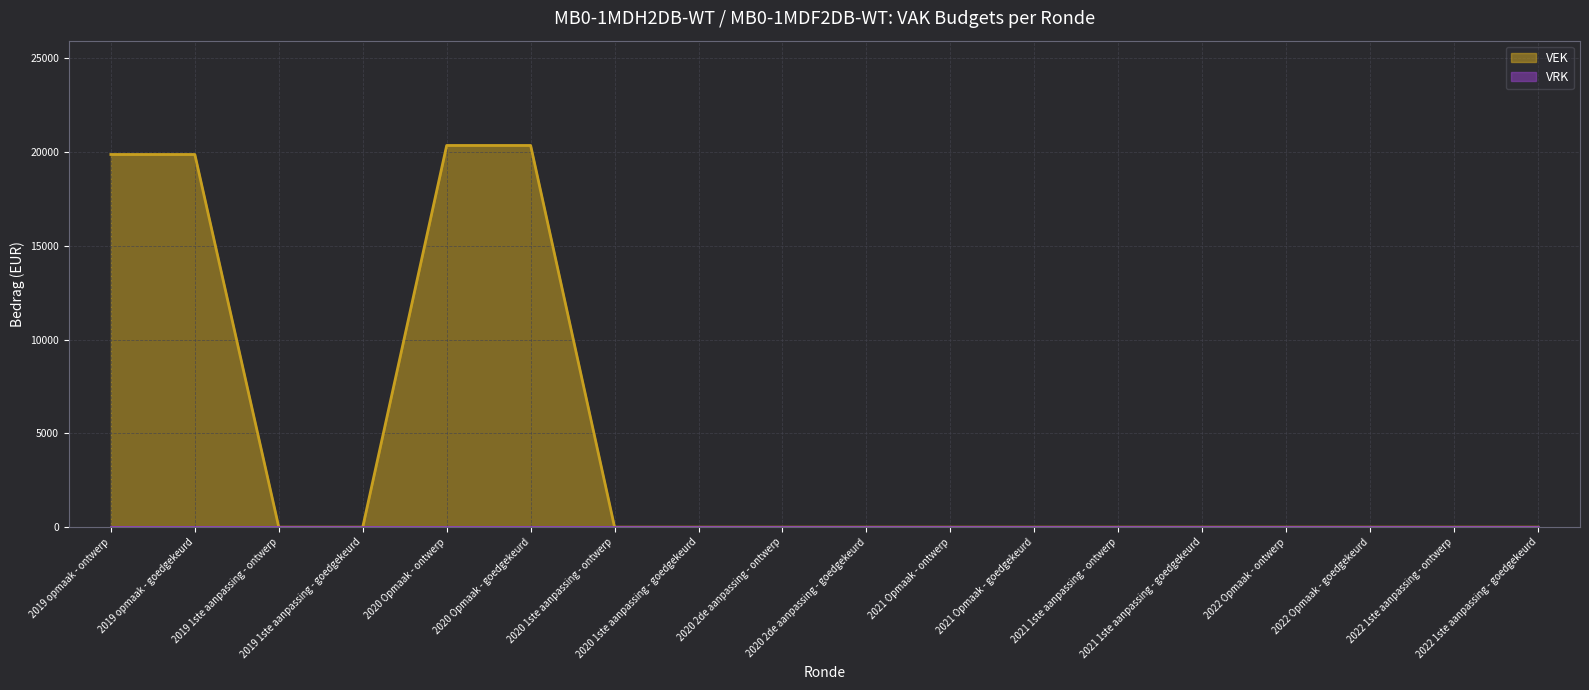

True or false: the data shows -7724 at 2021 Opmaak - goedgekeurd.

False